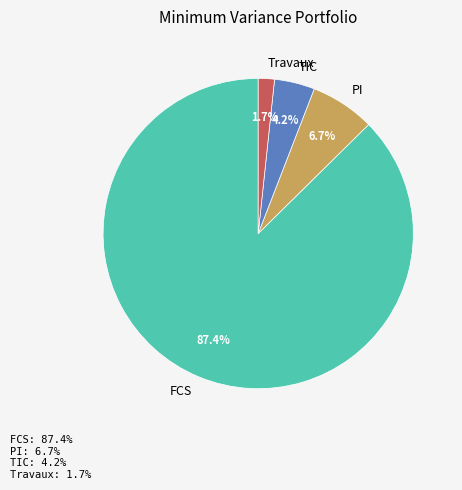

Which slice is the largest?

FCS